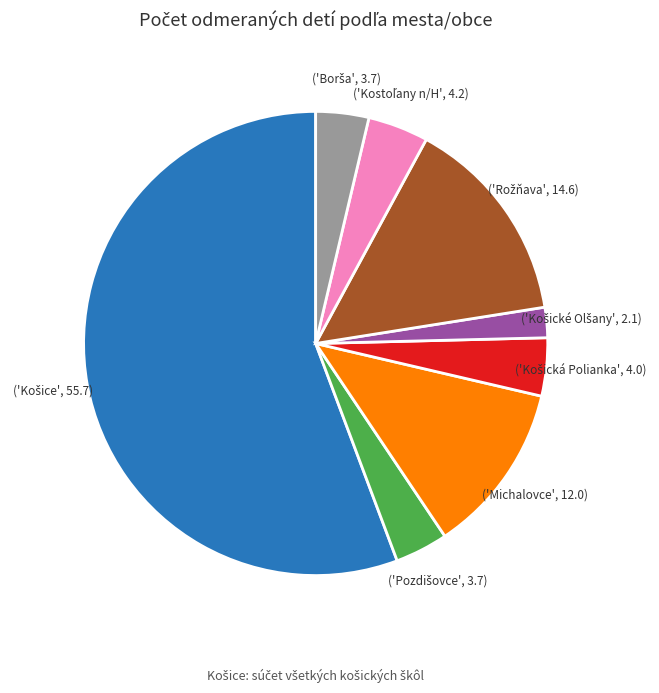

Is there any slice that represents more than half of the pie?

Yes